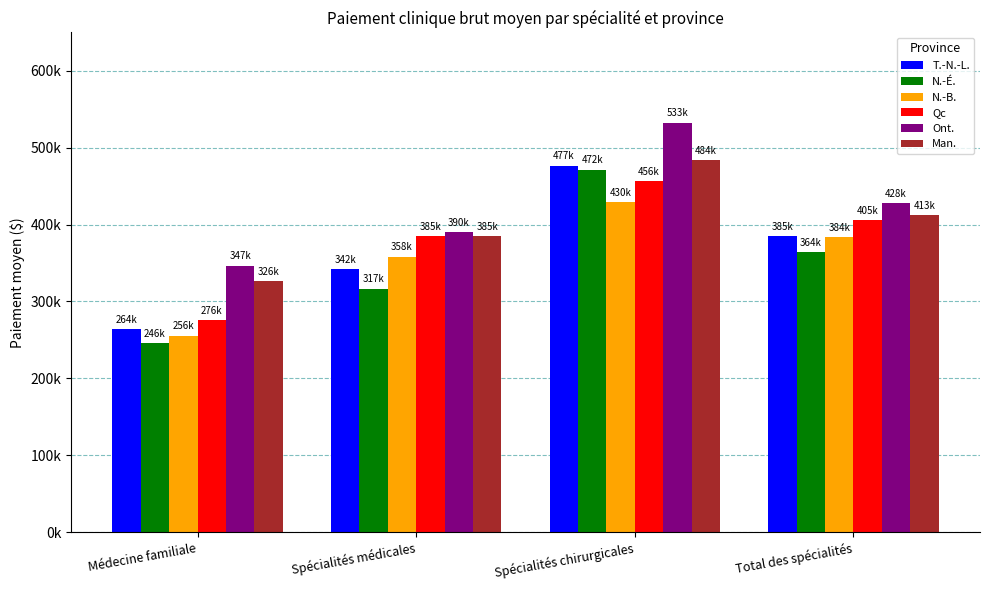

What is the label of the 4th bar from the right?

Médecine familiale